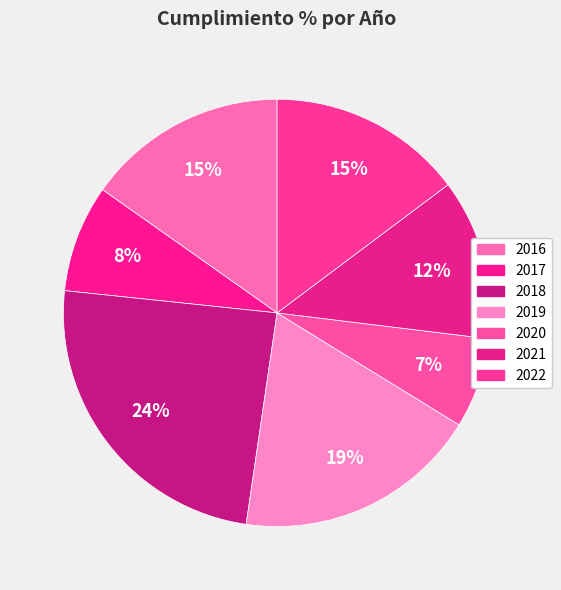

How many segments does this pie chart have?

7